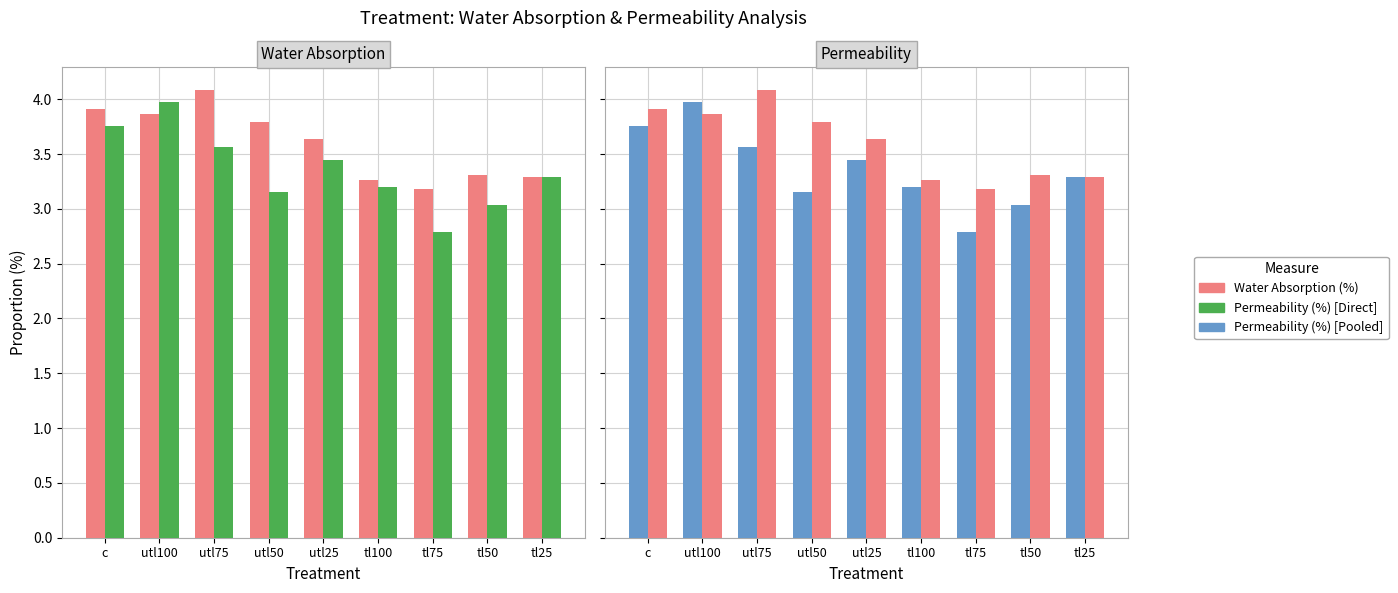

What is the spread (max minus min) of values at utl50?

0.6